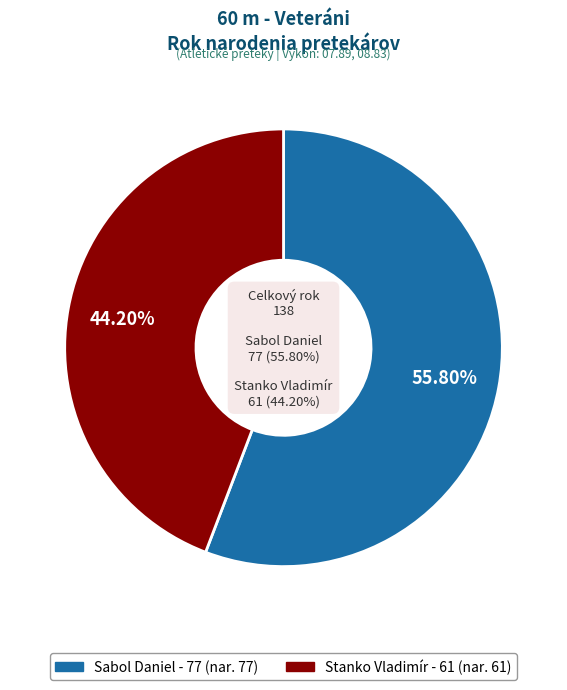

To the nearest percent, what is the combined percentage of Stanko Vladimír and Sabol Daniel?

100%